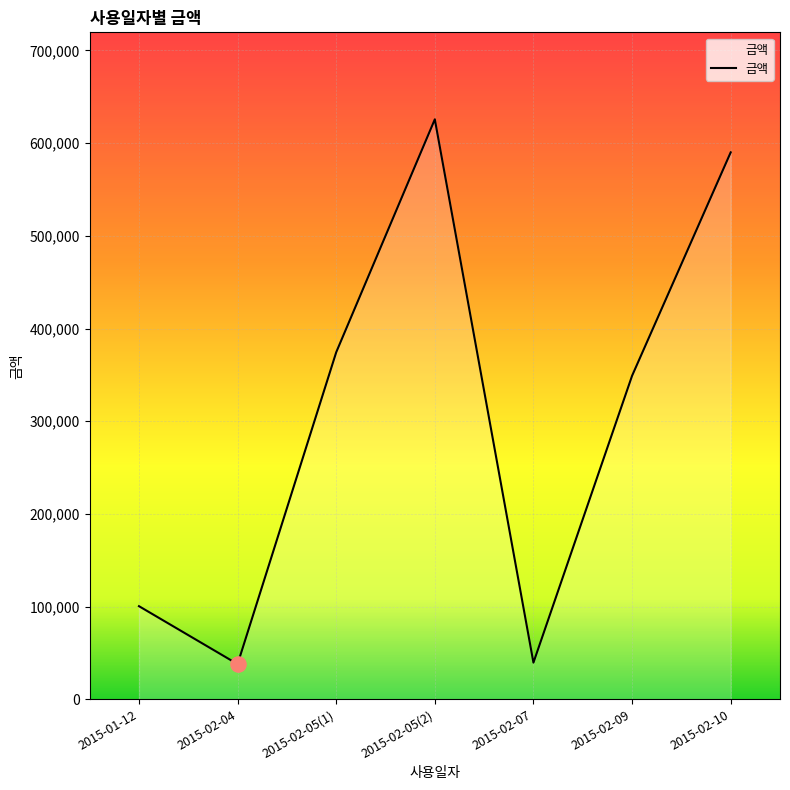

What is the ratio of the value at 2015-02-05(2) to the value at 2015-02-10?

1.1